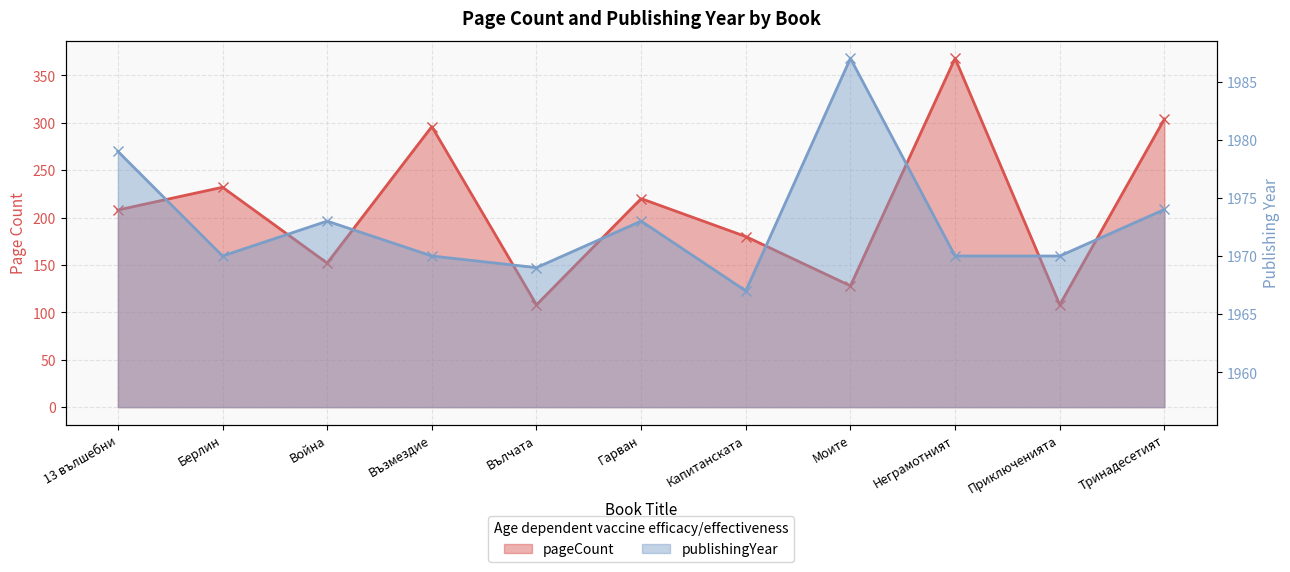

At Капитанската, list the series in order from smallest to largest.

pageCount, publishingYear